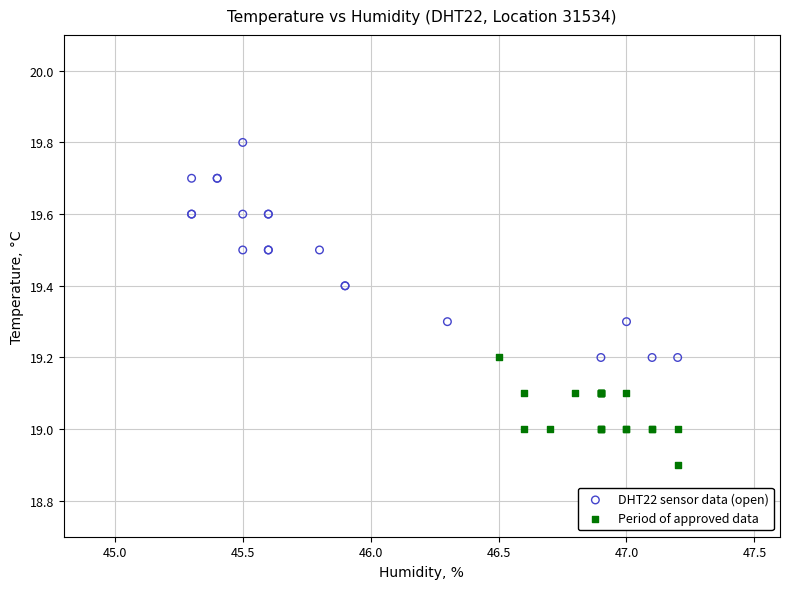

Which series contains the lowest Y value?

Period of approved data